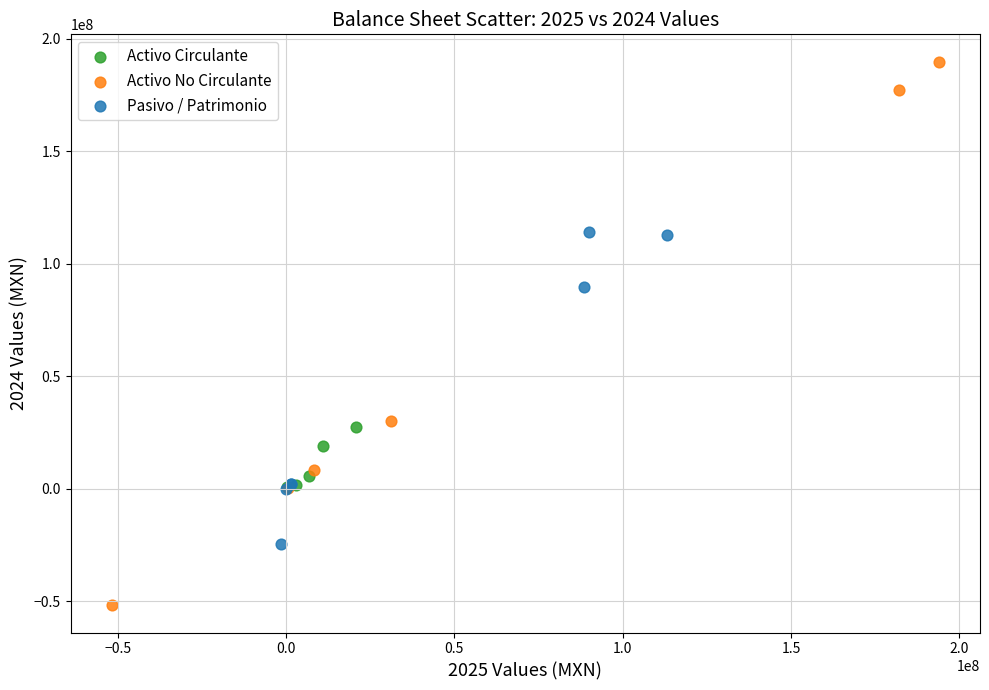

Which series reaches the minimum Y coordinate?

Activo No Circulante